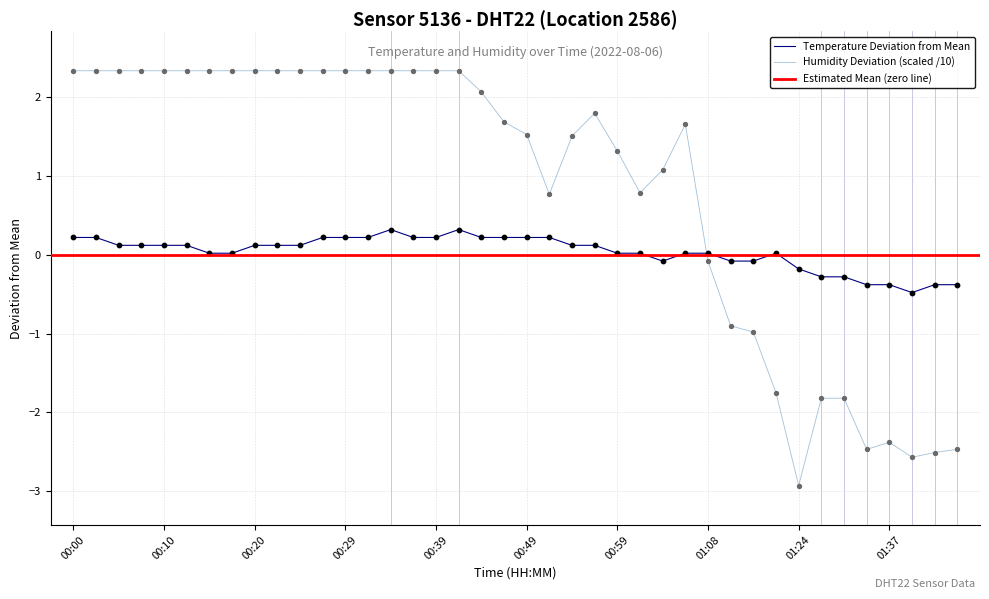

Which series has the largest total across all categories?

humidity